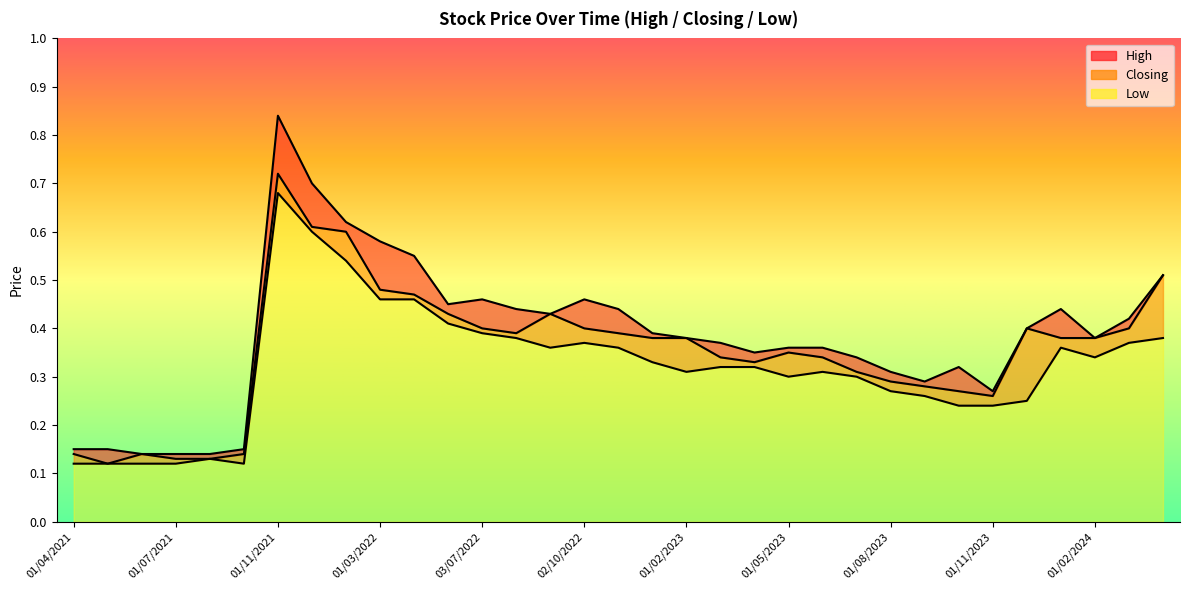

List the series in order of their overall mean, highest first.

High, Closing, Low